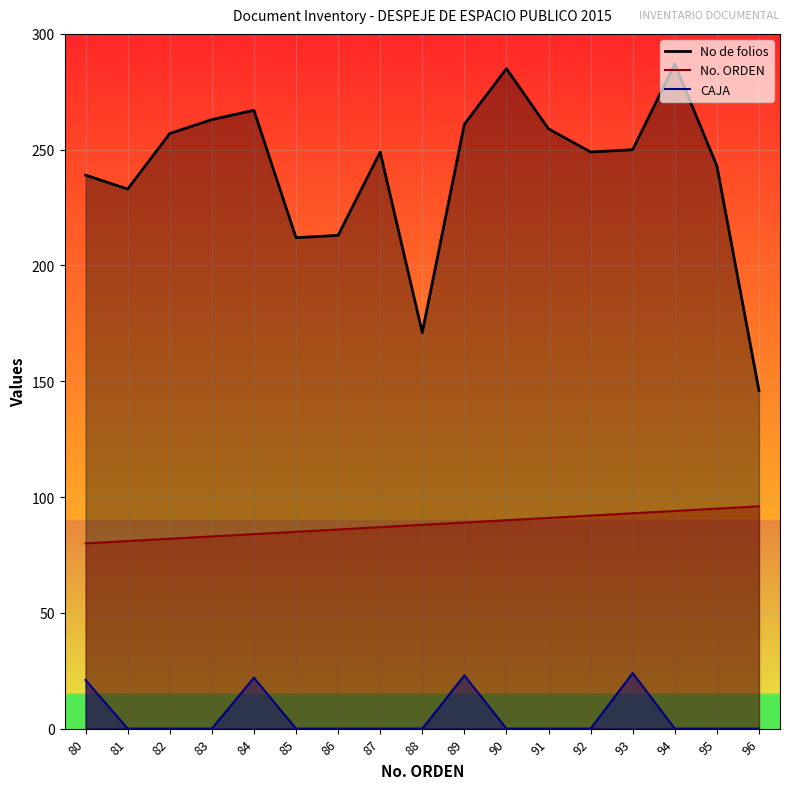

Reading left to right, transcribe all the data shown in this chart.

No. ORDEN: 80	81	82	83	84	85	86	87	88	89	90	91	92	93	94	95	96
No de folios: 239	233	257	263	267	212	213	249	171	261	285	259	249	250	287	243	146
CAJA: 21	0	0	0	22	0	0	0	0	23	0	0	0	24	0	0	0